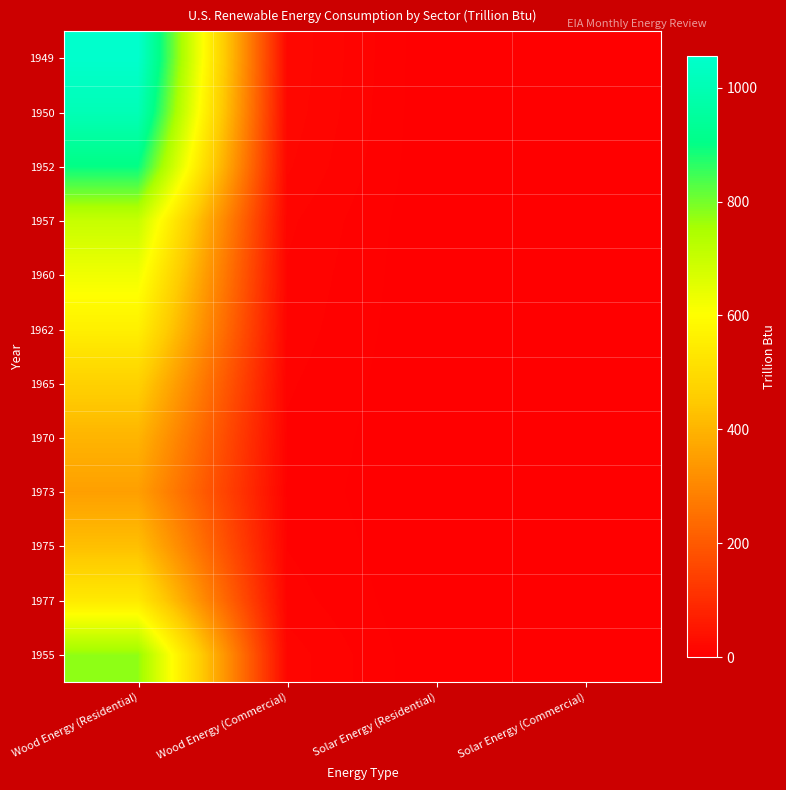

Rank the series by their maximum value, from lowest to highest.

1973, 1970, 1975, 1965, 1977, 1962, 1960, 1957, 1955, 1952, 1950, 1949